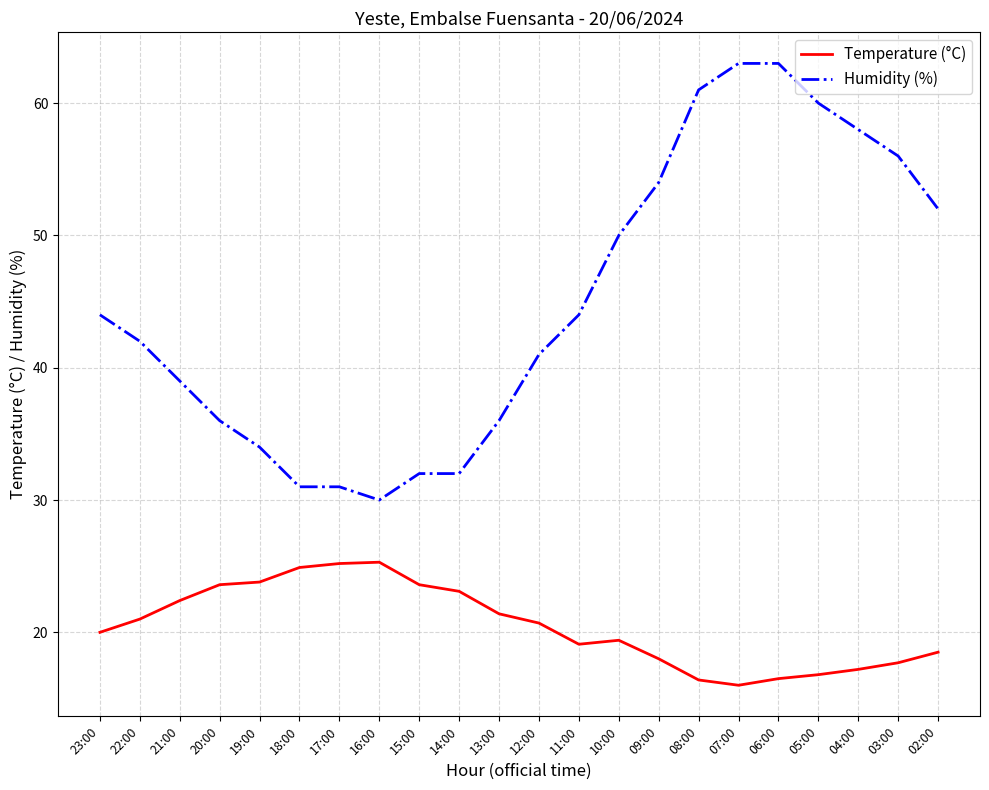

The value of Temperature (°C) at 04:00 is 9.2. True or false?

False